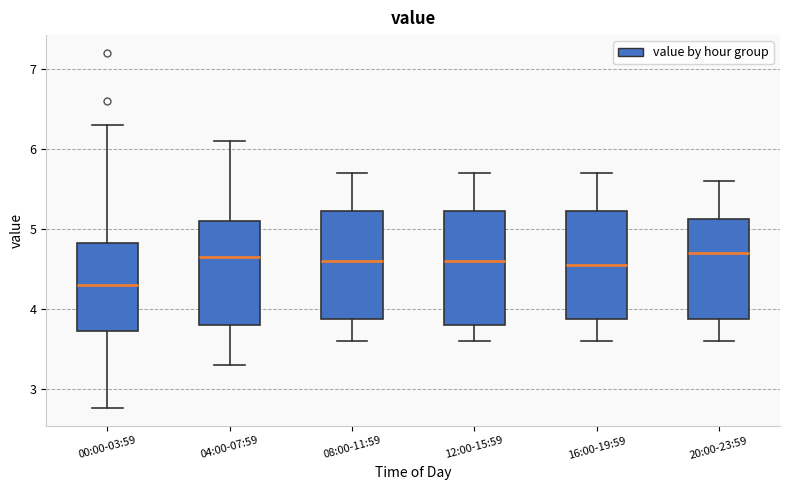

Which box has the lowest median line?

00:00-03:59